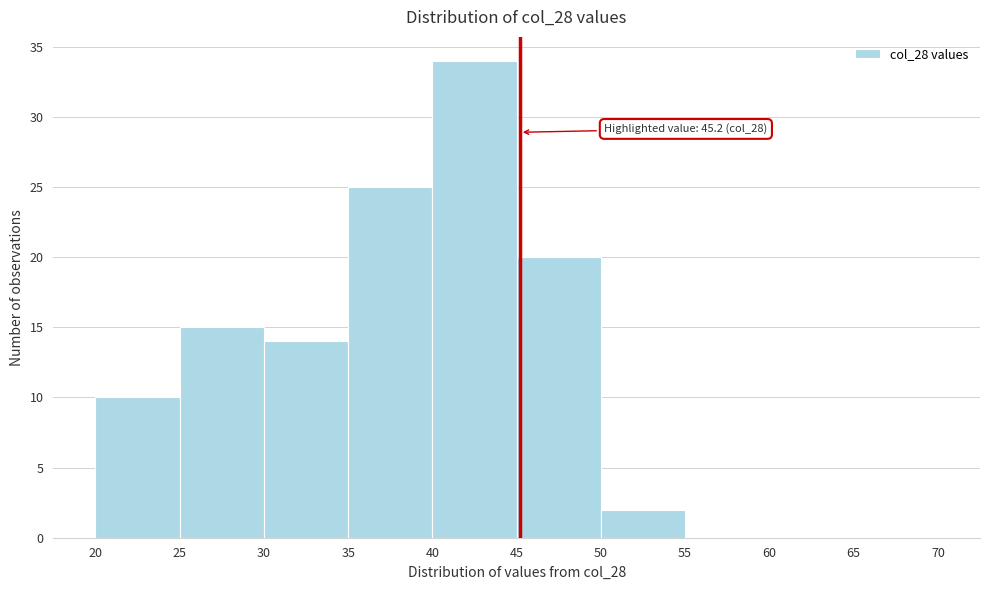

Which range on the x-axis has the tallest bar?

40 to 45